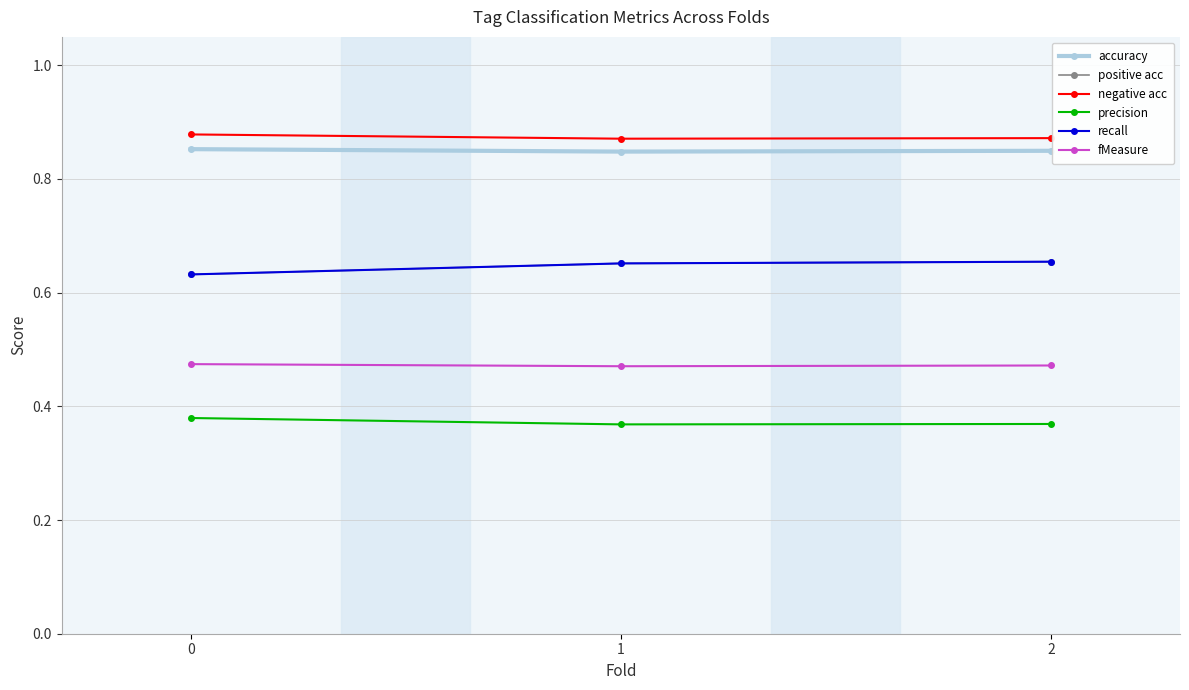

Is this an area chart (filled region under the line)?

No